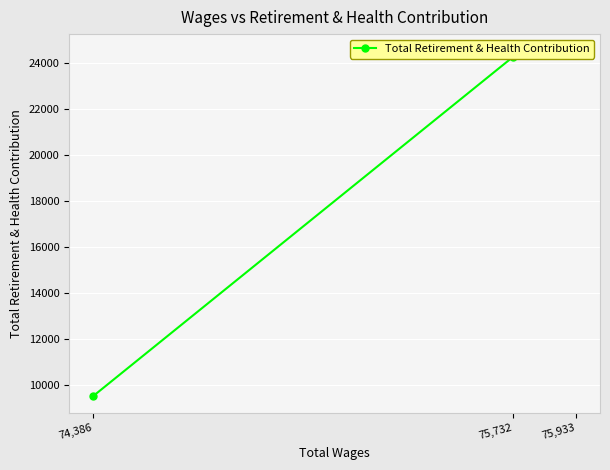

How many data points are above 24266?

1